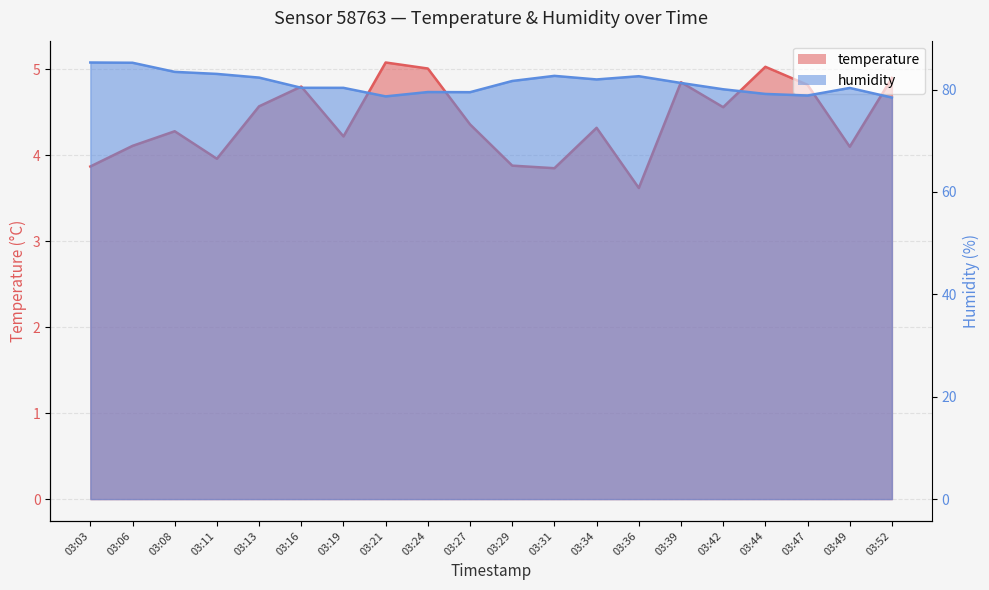

Reading left to right, transcribe all the data shown in this chart.

temperature: 03:03=3.9	03:06=4.1	03:08=4.3	03:11=4.0	03:13=4.6	03:16=4.8	03:19=4.2	03:21=5.1	03:24=5.0	03:27=4.4	03:29=3.9	03:31=3.9	03:34=4.3	03:36=3.6	03:39=4.8	03:42=4.6	03:44=5.0	03:47=4.8	03:49=4.1	03:52=4.9
humidity: 03:03=85.3	03:06=85.2	03:08=83.5	03:11=83.1	03:13=82.3	03:16=80.3	03:19=80.3	03:21=78.7	03:24=79.5	03:27=79.5	03:29=81.7	03:31=82.7	03:34=82.0	03:36=82.6	03:39=81.3	03:42=80.1	03:44=79.2	03:47=78.8	03:49=80.3	03:52=78.4